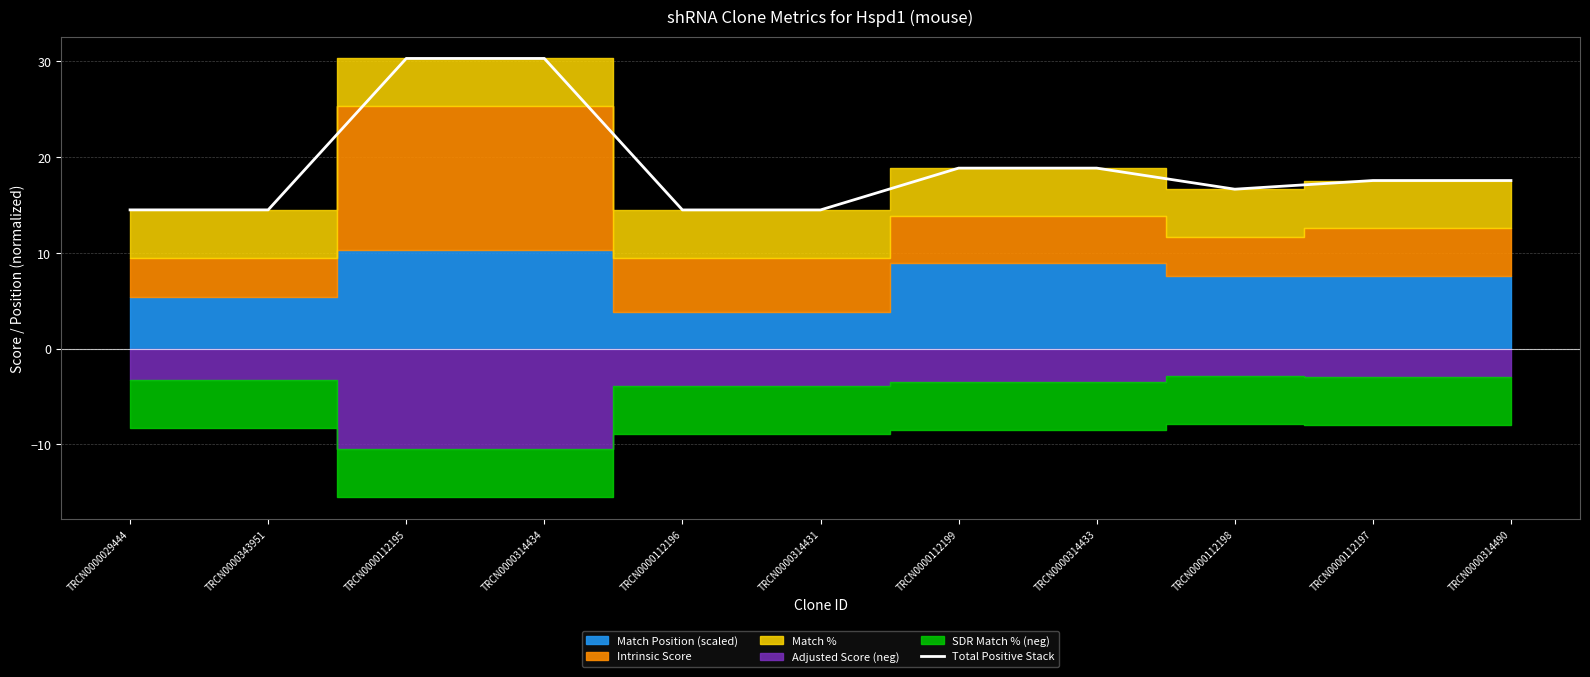

Where is the first local minimum?

TRCN0000112198